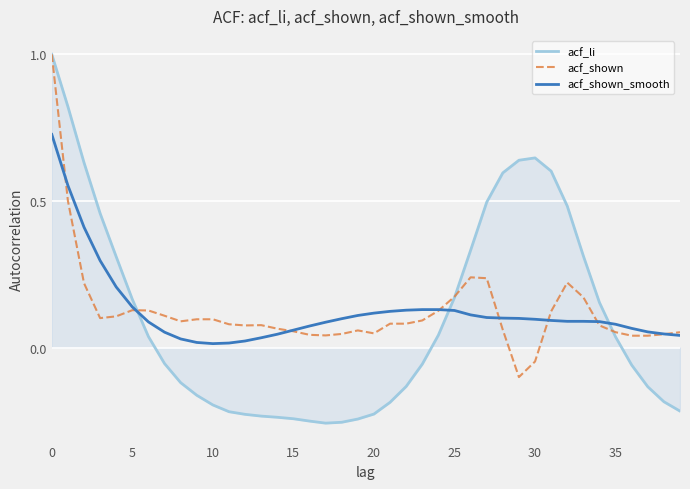

What is the difference between the maximum and second lowest values in the acf_li series?

1.3